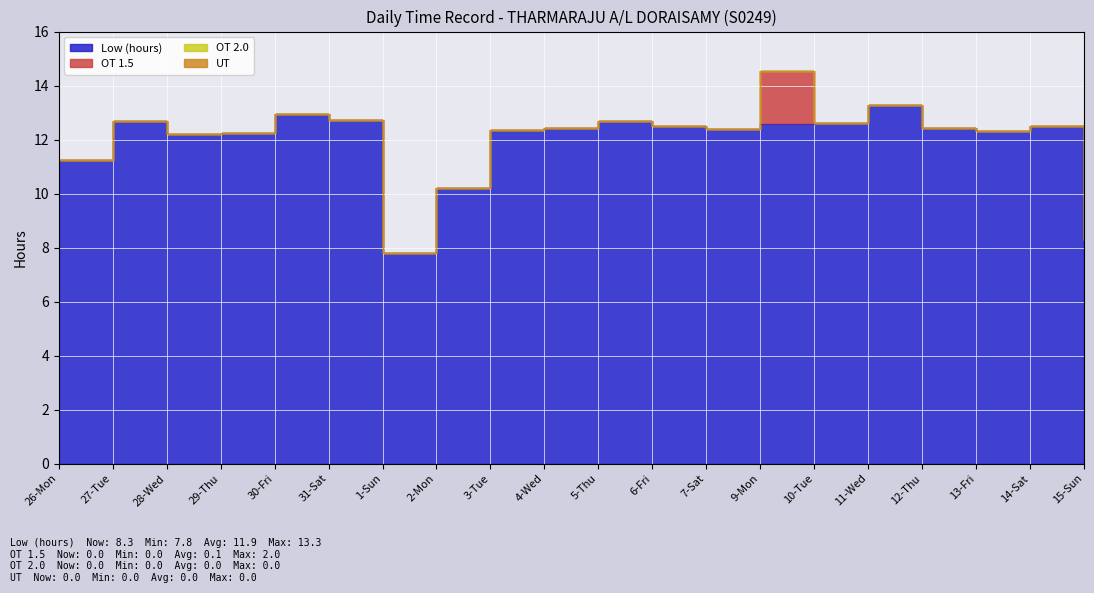

True or false: UT and Low (hours) cross at least once.

False